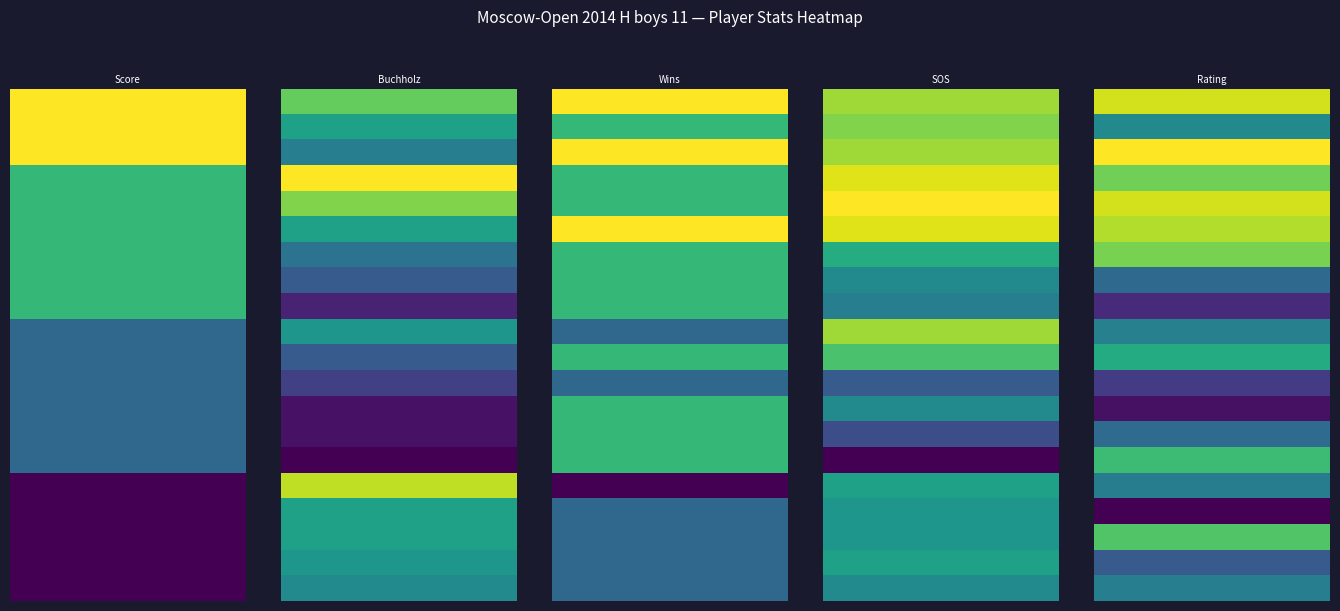

The Zhuravlev Aleksander series shows 11.4 at 3. True or false?

False